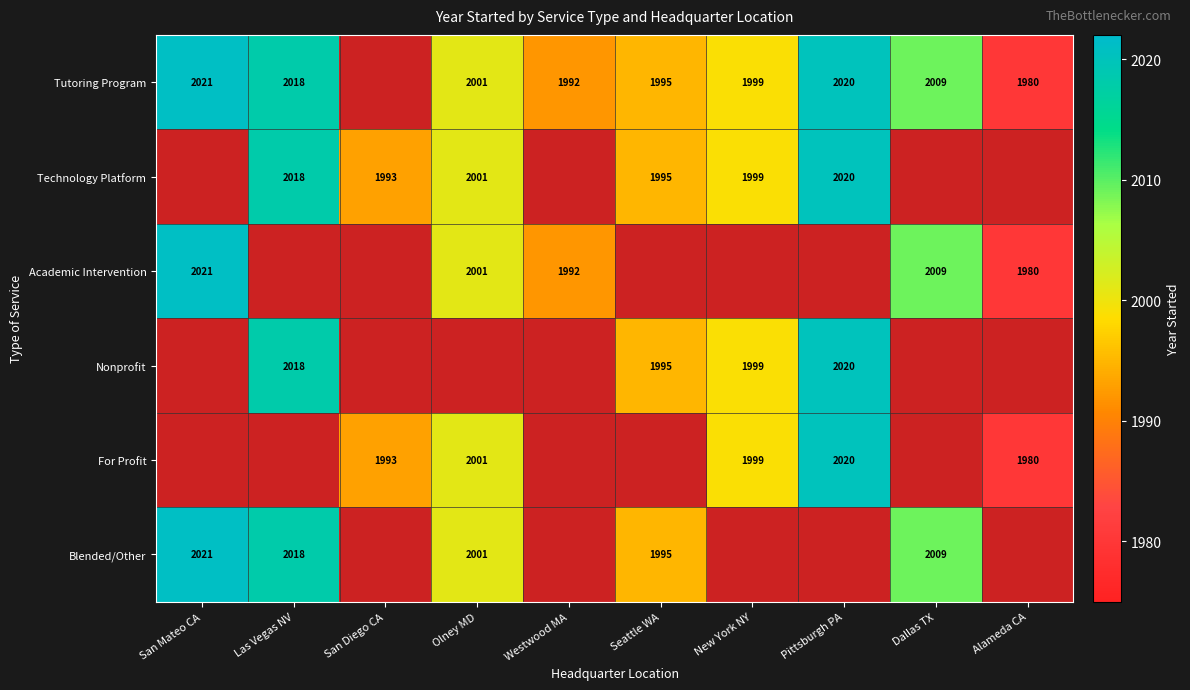

The Tutoring Program series shows 3367 at Pittsburgh PA. True or false?

False